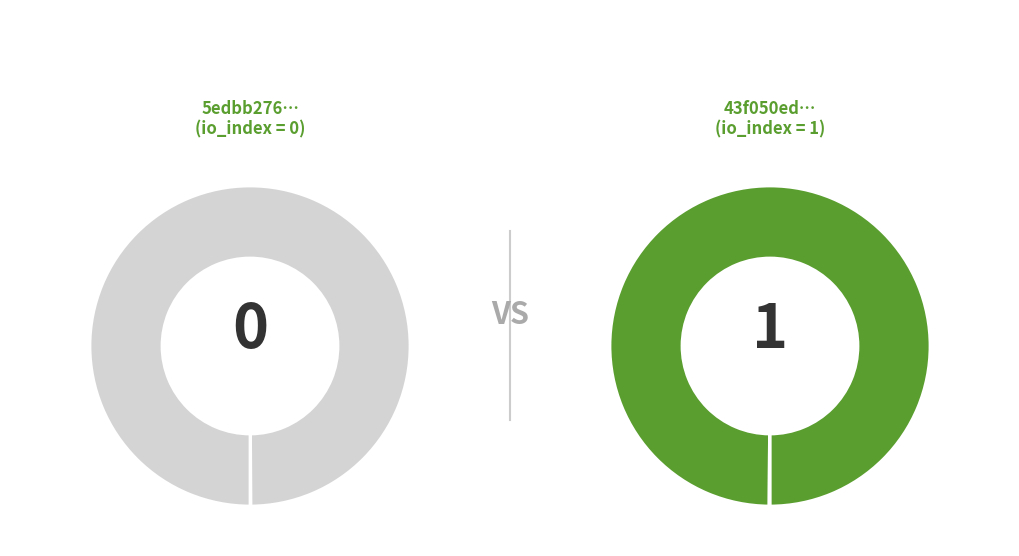

Does io_index=1 represent more than half of the total?

Yes